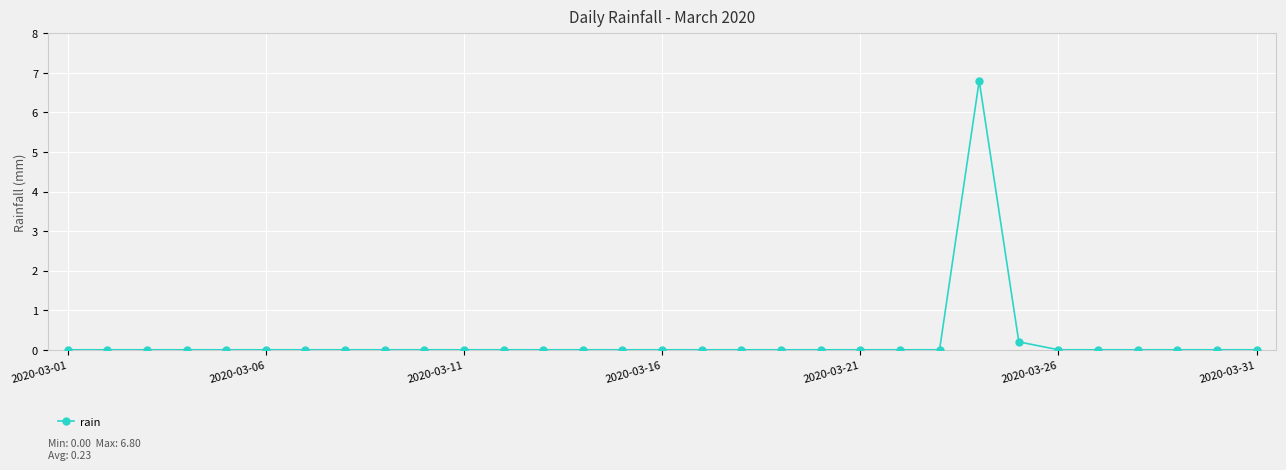

What is the greatest value displayed?

6.8